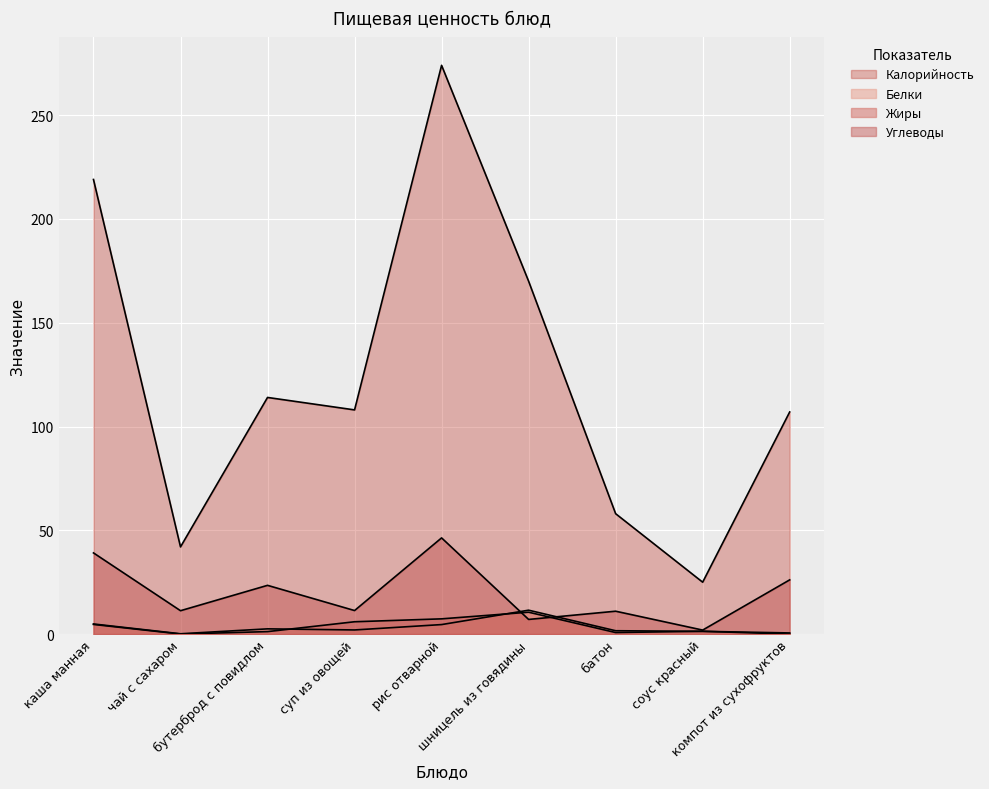

What position from the right is бутерброд с повидлом?

7